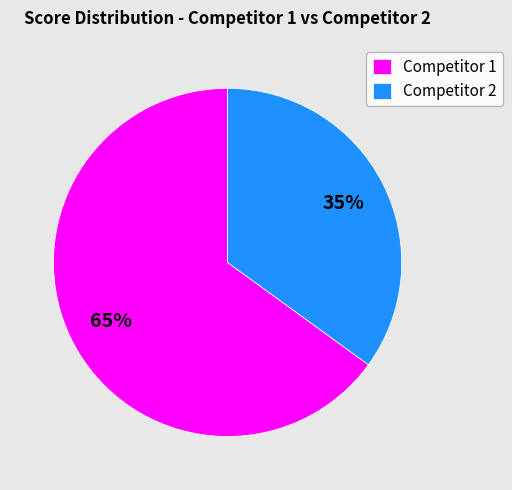

What is the ratio of the value at Competitor 2 to the value at Competitor 1?

0.5